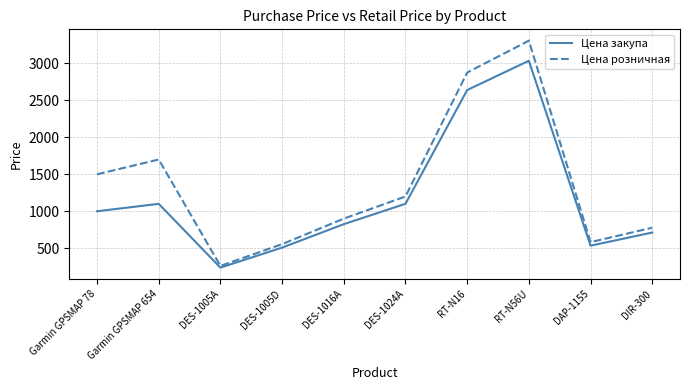

What is the maximum value for Цена розничная?

3308